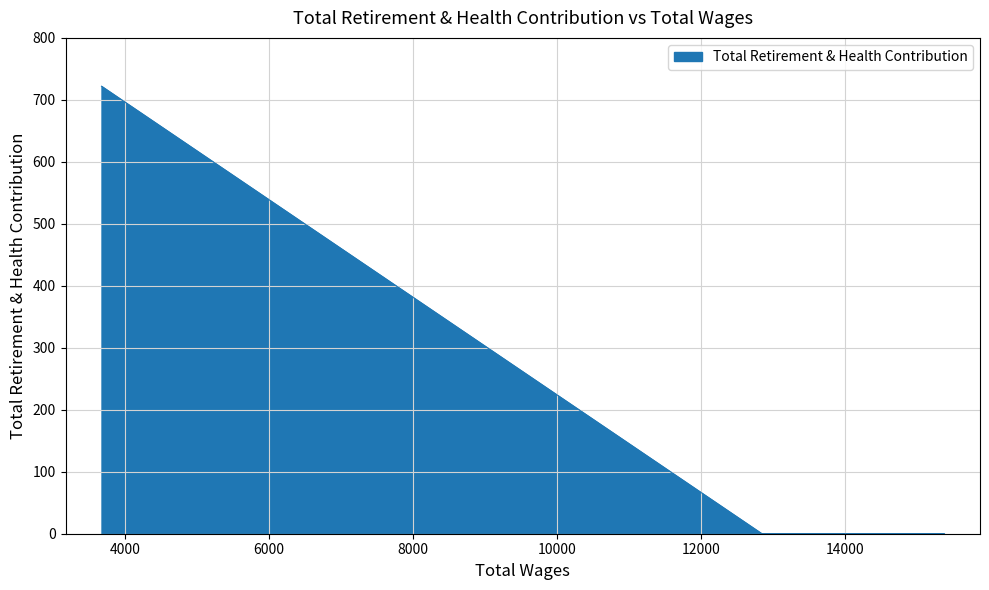

What is the change in value from 15378.0 to 3672.0?

+722